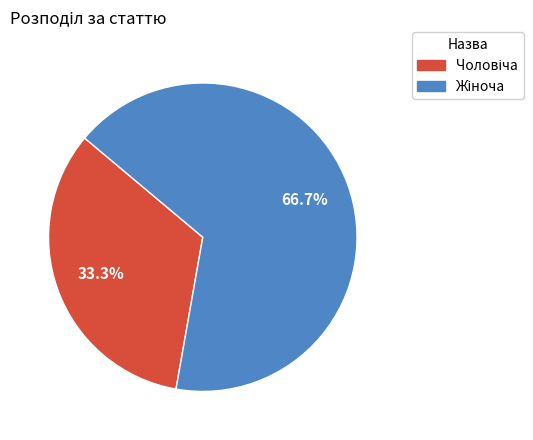

How many slices are in this pie chart?

2